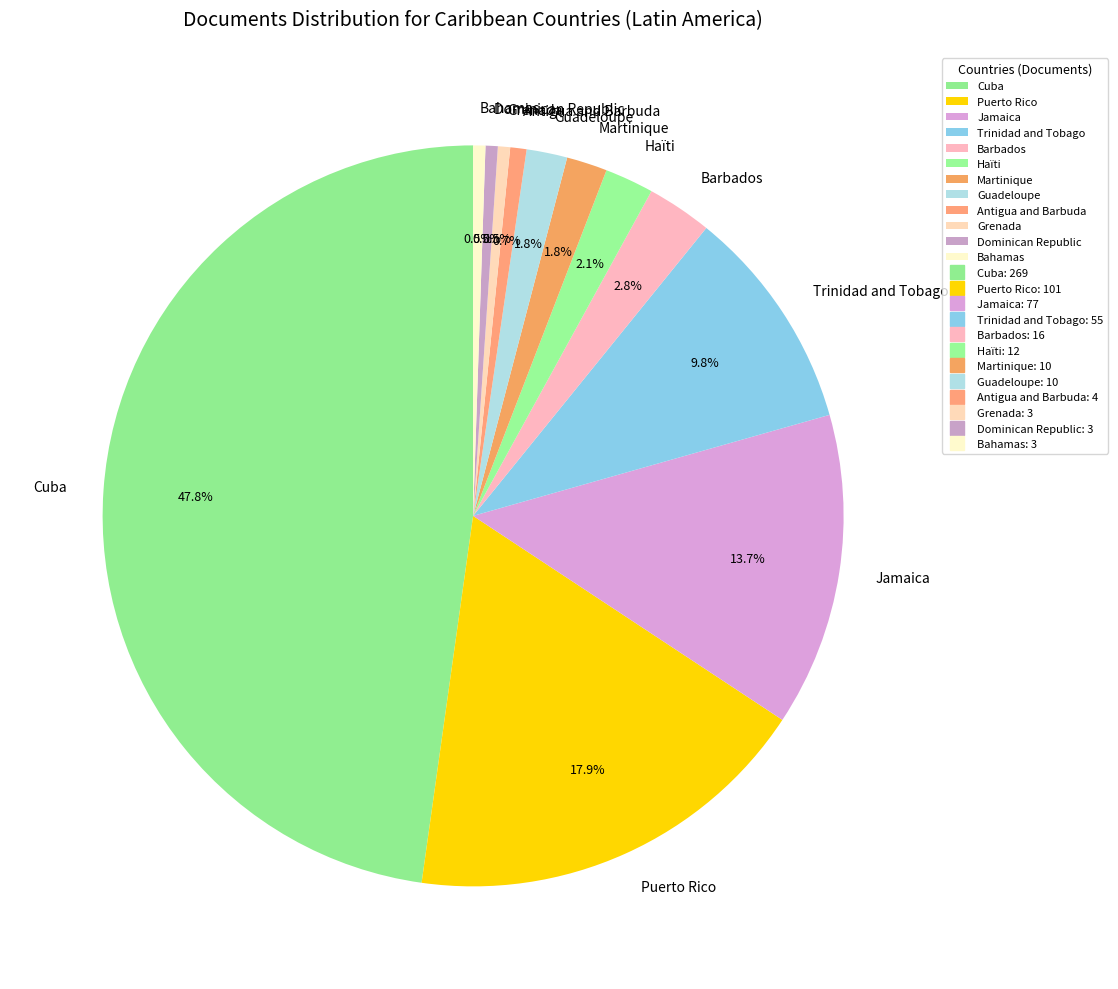

To the nearest percent, what portion does Martinique represent?

2%